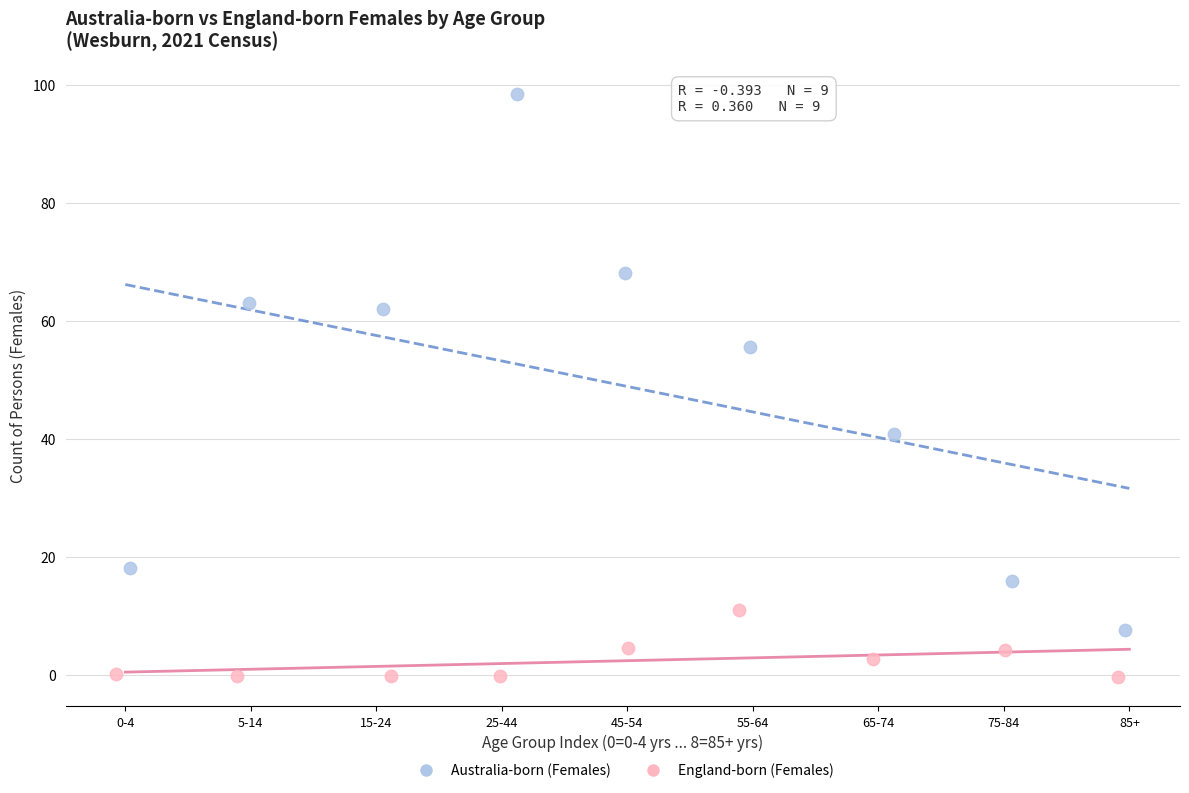

Which series has the largest Y range (max minus min)?

Australia-born (Females)